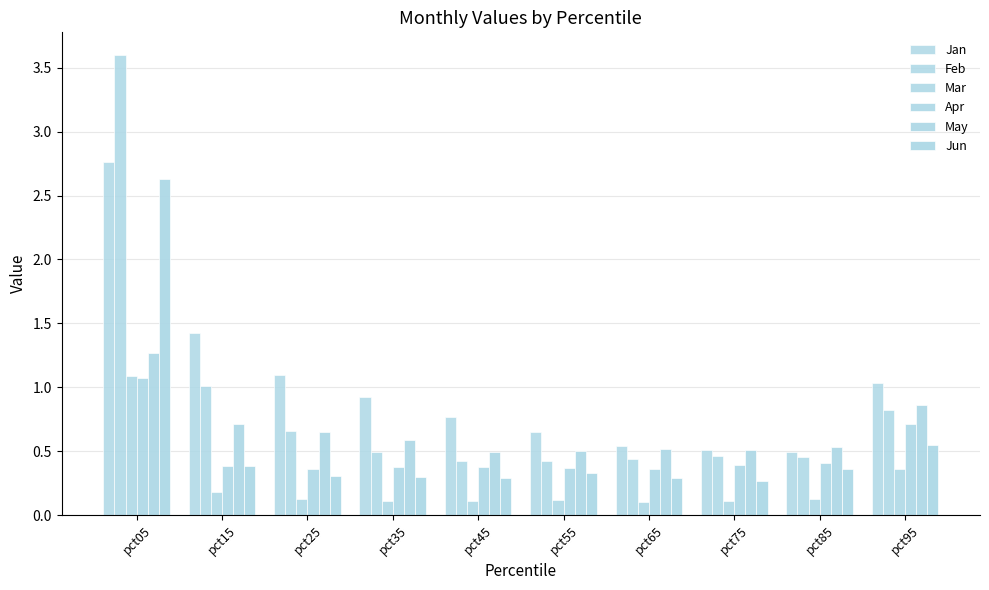

Reading left to right, extract all data points from this chart.

Jan: pct05=2.8	pct15=1.4	pct25=1.1	pct35=0.9	pct45=0.8	pct55=0.6	pct65=0.5	pct75=0.5	pct85=0.5	pct95=1.0
Feb: pct05=3.6	pct15=1.0	pct25=0.7	pct35=0.5	pct45=0.4	pct55=0.4	pct65=0.4	pct75=0.5	pct85=0.5	pct95=0.8
Mar: pct05=1.1	pct15=0.2	pct25=0.1	pct35=0.1	pct45=0.1	pct55=0.1	pct65=0.1	pct75=0.1	pct85=0.1	pct95=0.4
Apr: pct05=1.1	pct15=0.4	pct25=0.4	pct35=0.4	pct45=0.4	pct55=0.4	pct65=0.4	pct75=0.4	pct85=0.4	pct95=0.7
May: pct05=1.3	pct15=0.7	pct25=0.6	pct35=0.6	pct45=0.5	pct55=0.5	pct65=0.5	pct75=0.5	pct85=0.5	pct95=0.9
Jun: pct05=2.6	pct15=0.4	pct25=0.3	pct35=0.3	pct45=0.3	pct55=0.3	pct65=0.3	pct75=0.3	pct85=0.4	pct95=0.5